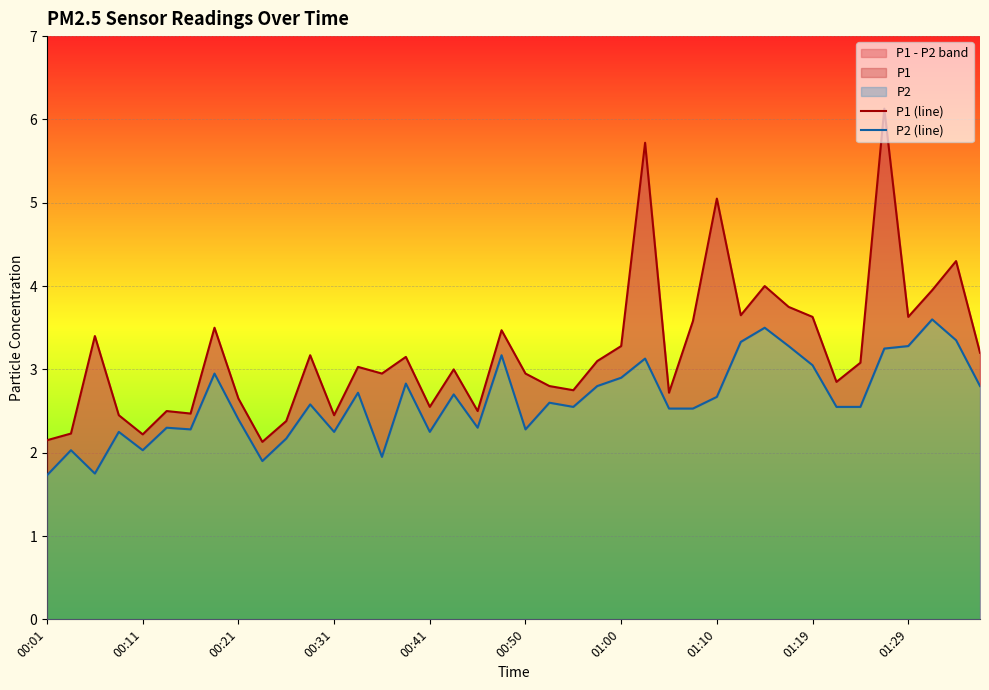

The value of P2 (line) at 01:10 is 5.3. True or false?

False